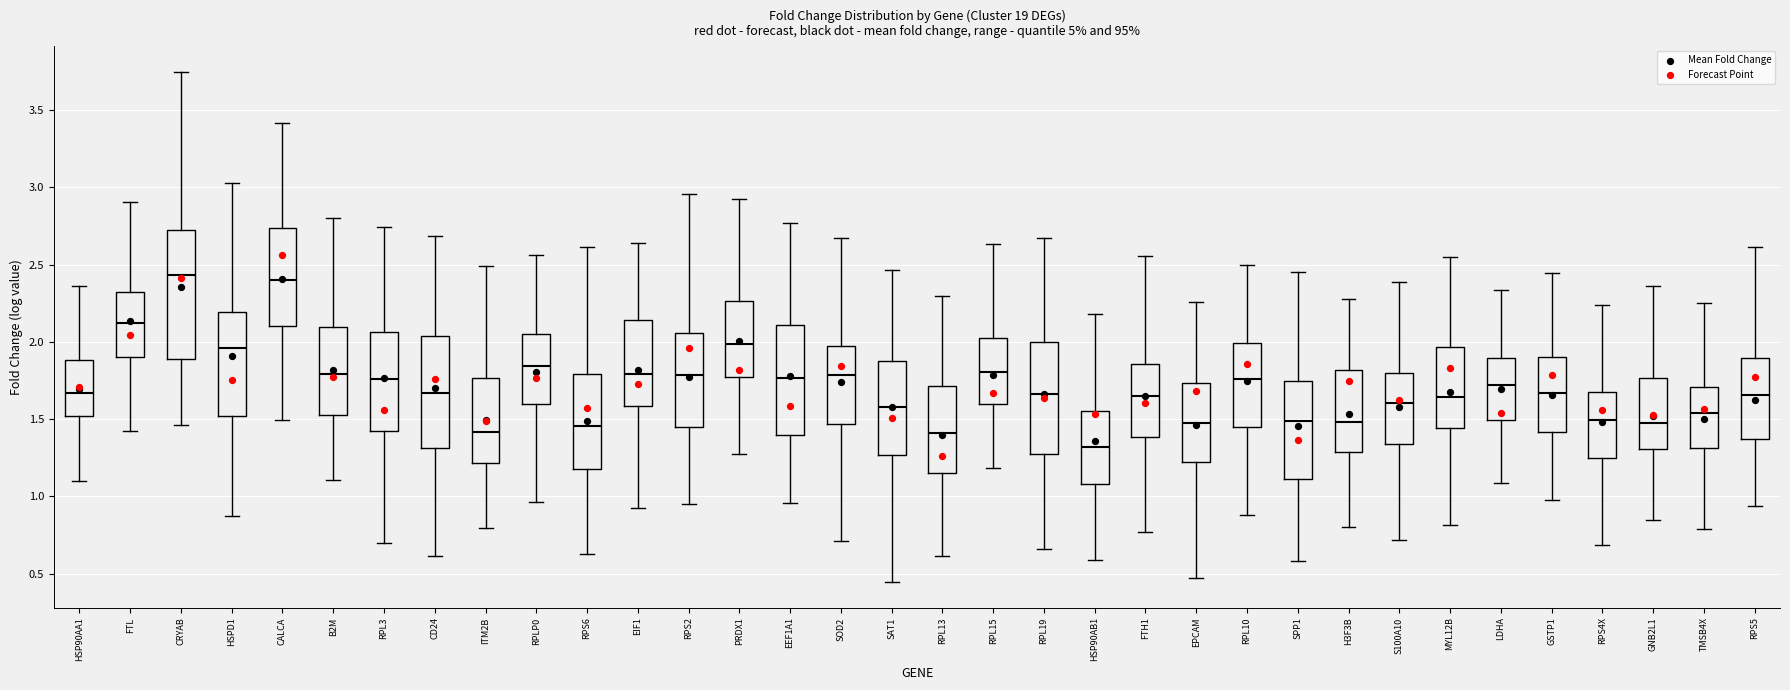

Reading left to right, transcribe this box plot: for each box, give where its median line is, the range the box spans, and where its two whiskers end, as read against the y-axis. The values are not printed on the chart, so give them approximately, as read against the axis.

HSP90AA1: median 1.65, box 1.50 to 1.90, whiskers 1.10 to 2.35
FTL: median 2.15, box 1.90 to 2.30, whiskers 1.40 to 2.90
CRYAB: median 2.45, box 1.90 to 2.70, whiskers 1.45 to 3.75
HSPD1: median 1.95, box 1.50 to 2.20, whiskers 0.90 to 3.05
CALCA: median 2.40, box 2.10 to 2.75, whiskers 1.50 to 3.40
B2M: median 1.80, box 1.55 to 2.10, whiskers 1.10 to 2.80
RPL3: median 1.75, box 1.40 to 2.05, whiskers 0.70 to 2.75
CD24: median 1.65, box 1.30 to 2.05, whiskers 0.60 to 2.70
ITM2B: median 1.40, box 1.20 to 1.75, whiskers 0.80 to 2.50
RPLP0: median 1.85, box 1.60 to 2.05, whiskers 0.95 to 2.55
RPS6: median 1.45, box 1.20 to 1.80, whiskers 0.65 to 2.60
EIF1: median 1.80, box 1.60 to 2.15, whiskers 0.90 to 2.65
RPS2: median 1.80, box 1.45 to 2.05, whiskers 0.95 to 2.95
PRDX1: median 2.00, box 1.75 to 2.25, whiskers 1.25 to 2.90
EEF1A1: median 1.75, box 1.40 to 2.10, whiskers 0.95 to 2.75
SOD2: median 1.80, box 1.45 to 2.00, whiskers 0.70 to 2.65
SAT1: median 1.60, box 1.25 to 1.90, whiskers 0.45 to 2.45
RPL13: median 1.40, box 1.15 to 1.70, whiskers 0.60 to 2.30
RPL15: median 1.80, box 1.60 to 2.05, whiskers 1.20 to 2.65
RPL19: median 1.65, box 1.30 to 2.00, whiskers 0.65 to 2.65
HSP90AB1: median 1.30, box 1.10 to 1.55, whiskers 0.60 to 2.20
FTH1: median 1.65, box 1.40 to 1.85, whiskers 0.75 to 2.55
EPCAM: median 1.45, box 1.25 to 1.75, whiskers 0.45 to 2.25
RPL10: median 1.75, box 1.45 to 2.00, whiskers 0.90 to 2.50
SPP1: median 1.50, box 1.10 to 1.75, whiskers 0.60 to 2.45
H3F3B: median 1.50, box 1.30 to 1.80, whiskers 0.80 to 2.30
S100A10: median 1.60, box 1.35 to 1.80, whiskers 0.70 to 2.40
MYL12B: median 1.65, box 1.45 to 1.95, whiskers 0.80 to 2.55
LDHA: median 1.70, box 1.50 to 1.90, whiskers 1.10 to 2.35
GSTP1: median 1.65, box 1.40 to 1.90, whiskers 1.00 to 2.45
RPS4X: median 1.50, box 1.25 to 1.70, whiskers 0.70 to 2.25
GNB2L1: median 1.50, box 1.30 to 1.75, whiskers 0.85 to 2.35
TMSB4X: median 1.55, box 1.30 to 1.70, whiskers 0.80 to 2.25
RPS5: median 1.65, box 1.35 to 1.90, whiskers 0.95 to 2.60